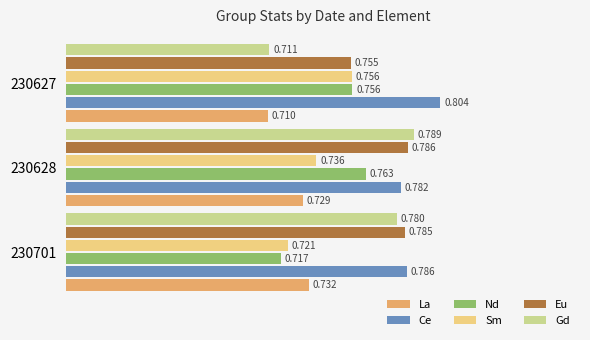

Which series has the widest spread of values?

Gd